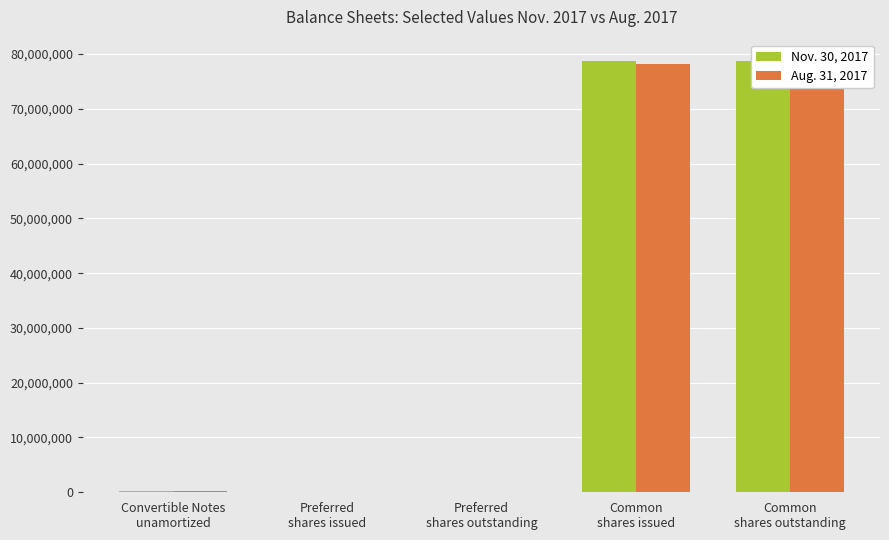

The Nov. 30, 2017 series shows 125888884 at Common
shares outstanding. True or false?

False